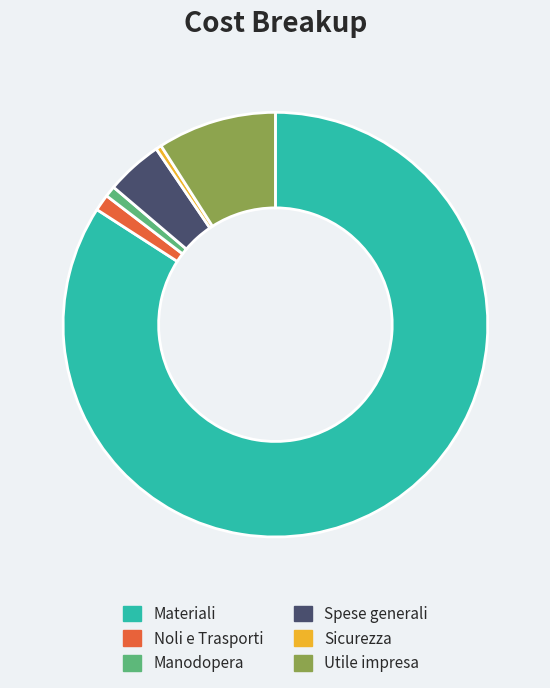

Between Spese generali and Utile impresa, which is larger?

Utile impresa